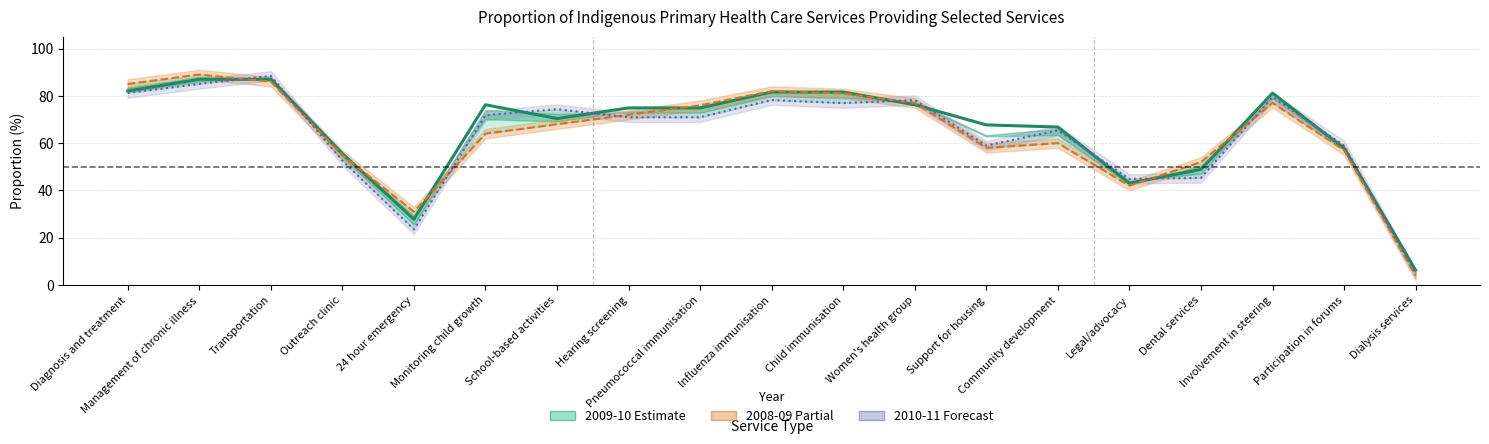

What is the sum of the 2010-11 (Forecast) values at Women's health group and Community development?

143.6